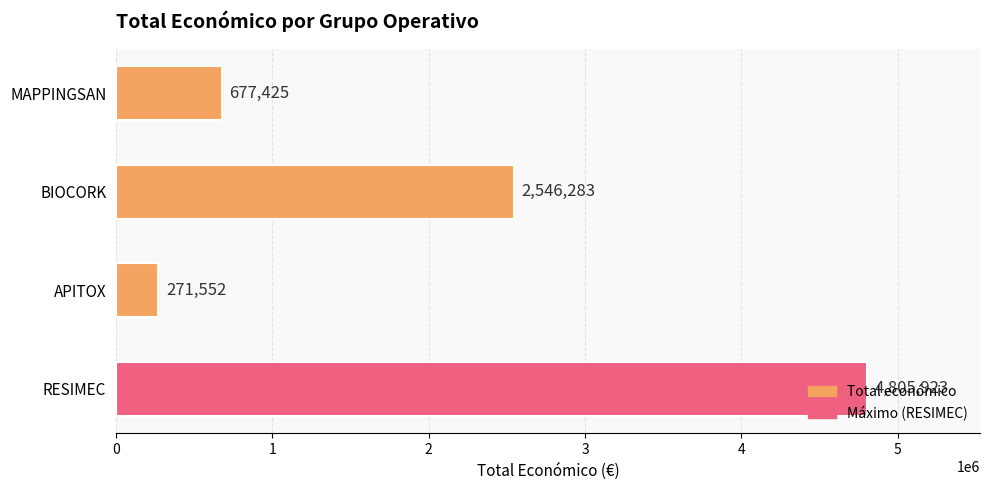

True or false: the data shows 944751 at MAPPINGSAN.

False